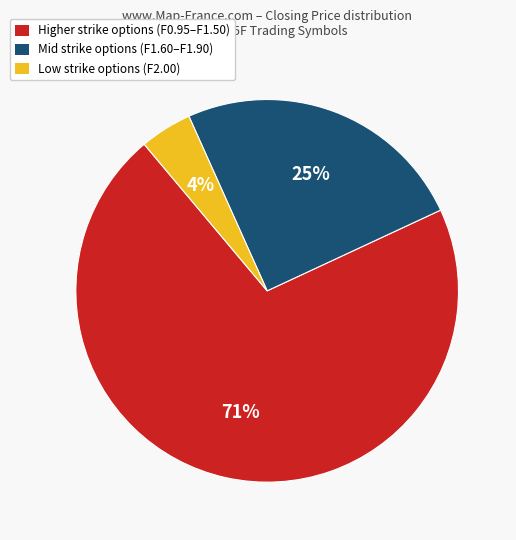

How many segments does this pie chart have?

3